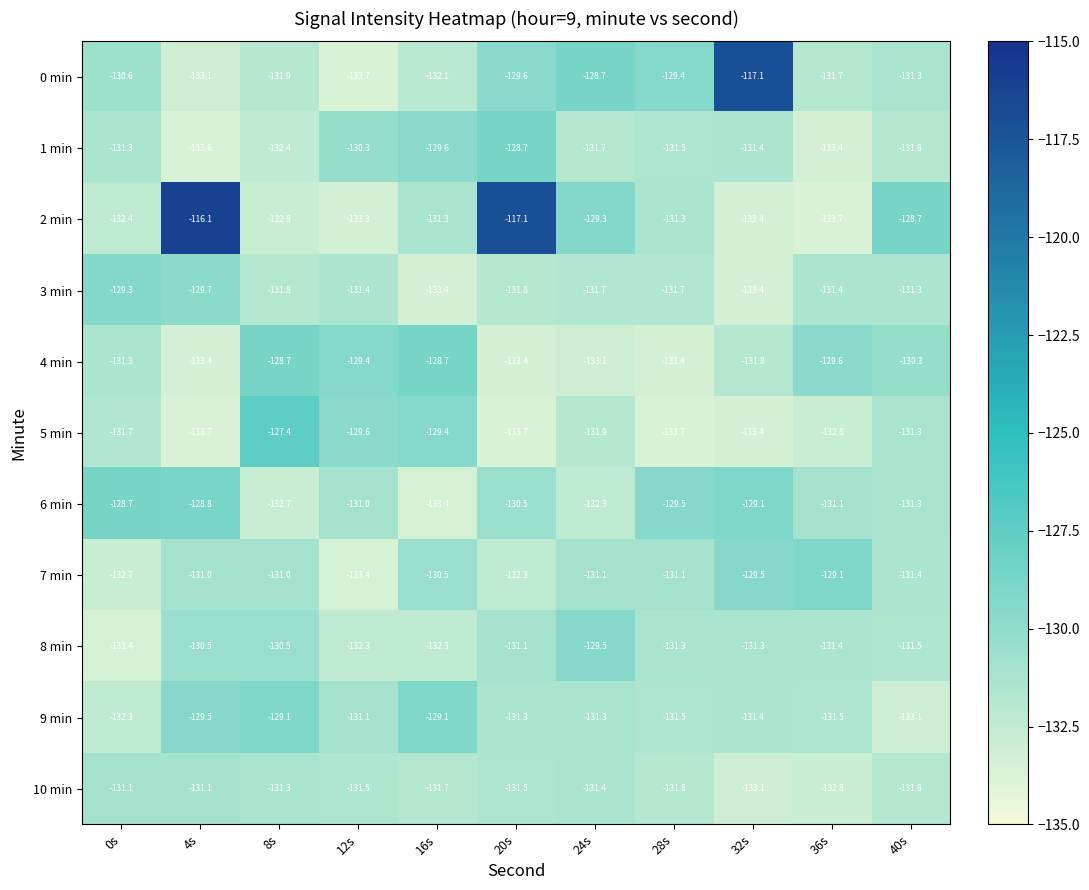

What is the spread (max minus min) of values at 16s?

4.7